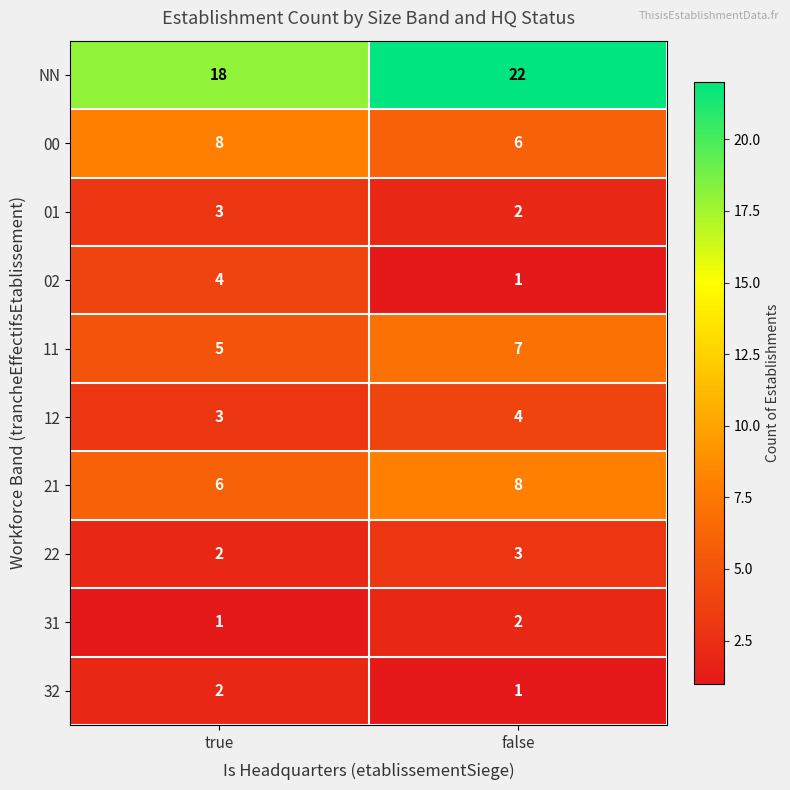

At which category does the chart reach its peak across all series?

false